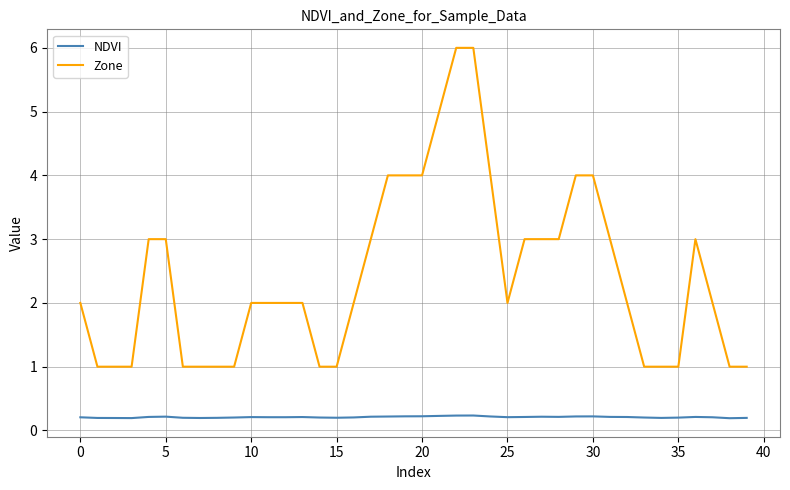

What is the greatest value displayed?

6.0